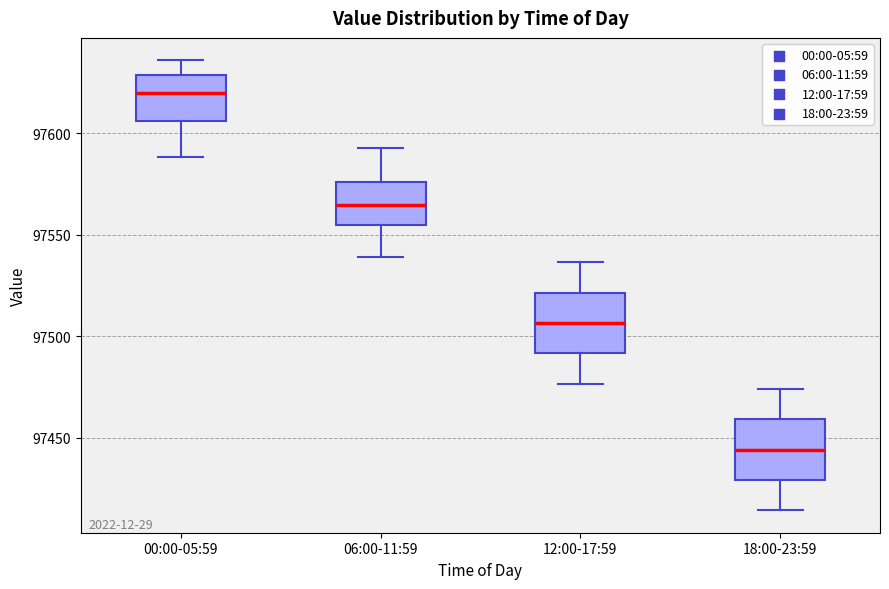

Where does the lower whisker of the box for 00:00-05:59 end on the y-axis? The values are not printed on the chart, so give them approximately, as read against the axis.

97590